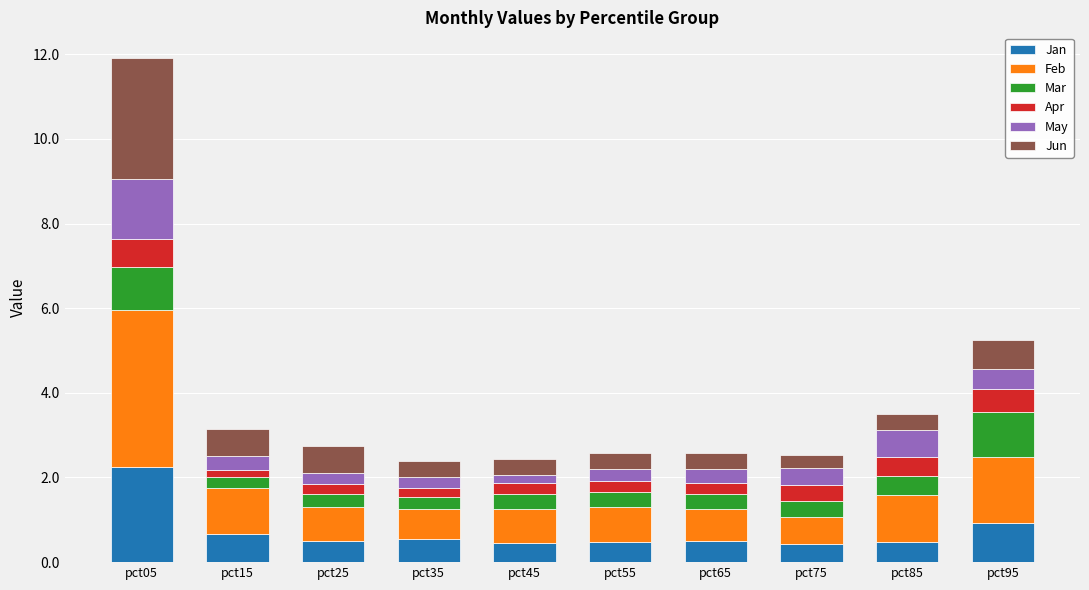

What is the total value across all series at pct85?

3.5